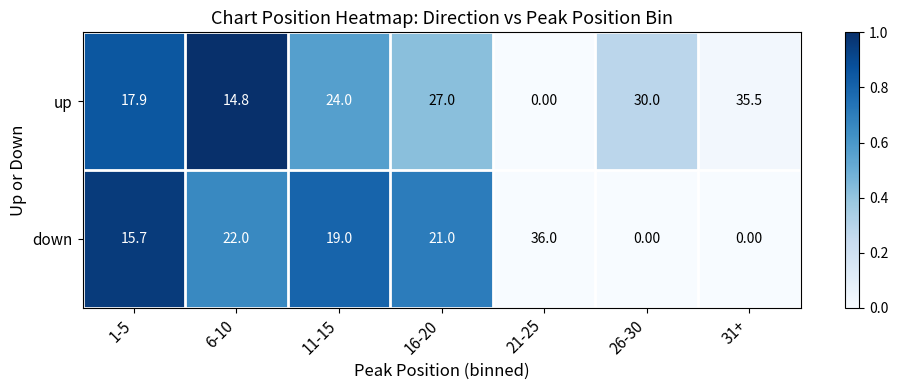

What is the sum of the down values at 21-25 and 6-10?

58.0